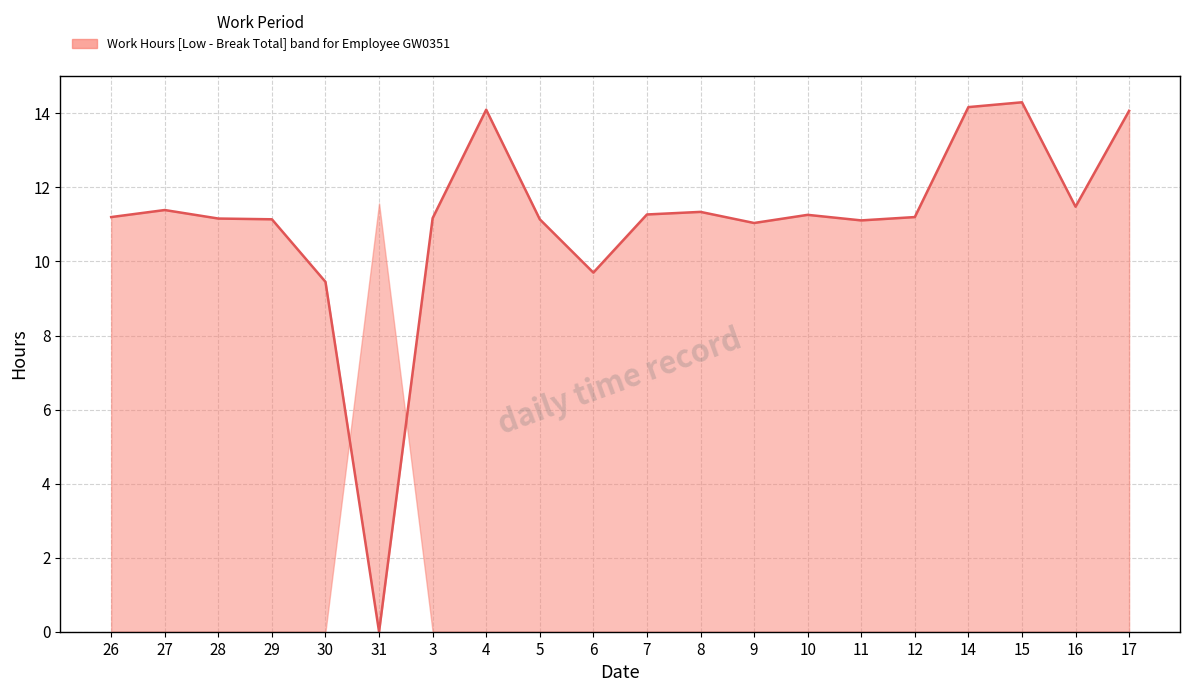

What is the average value?

11.1